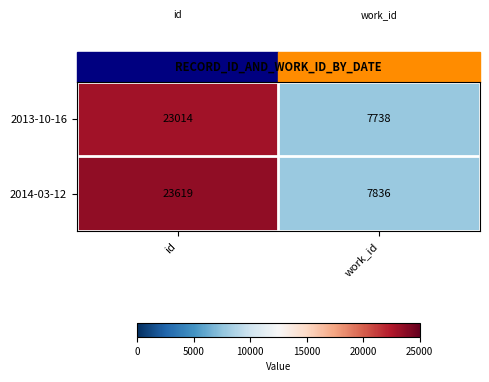

What is the smallest value displayed?

7738